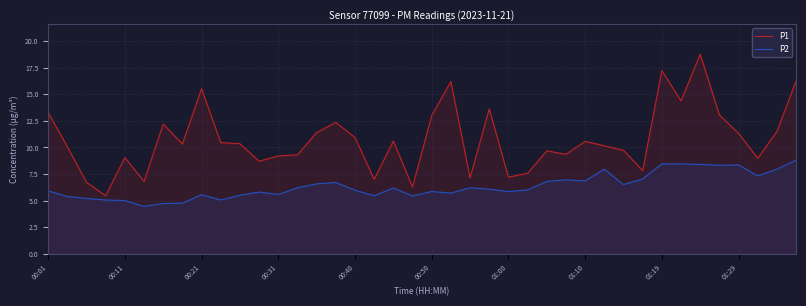

Is the value of P1 at 00:01 greater than the value of P2 at 00:50?

Yes